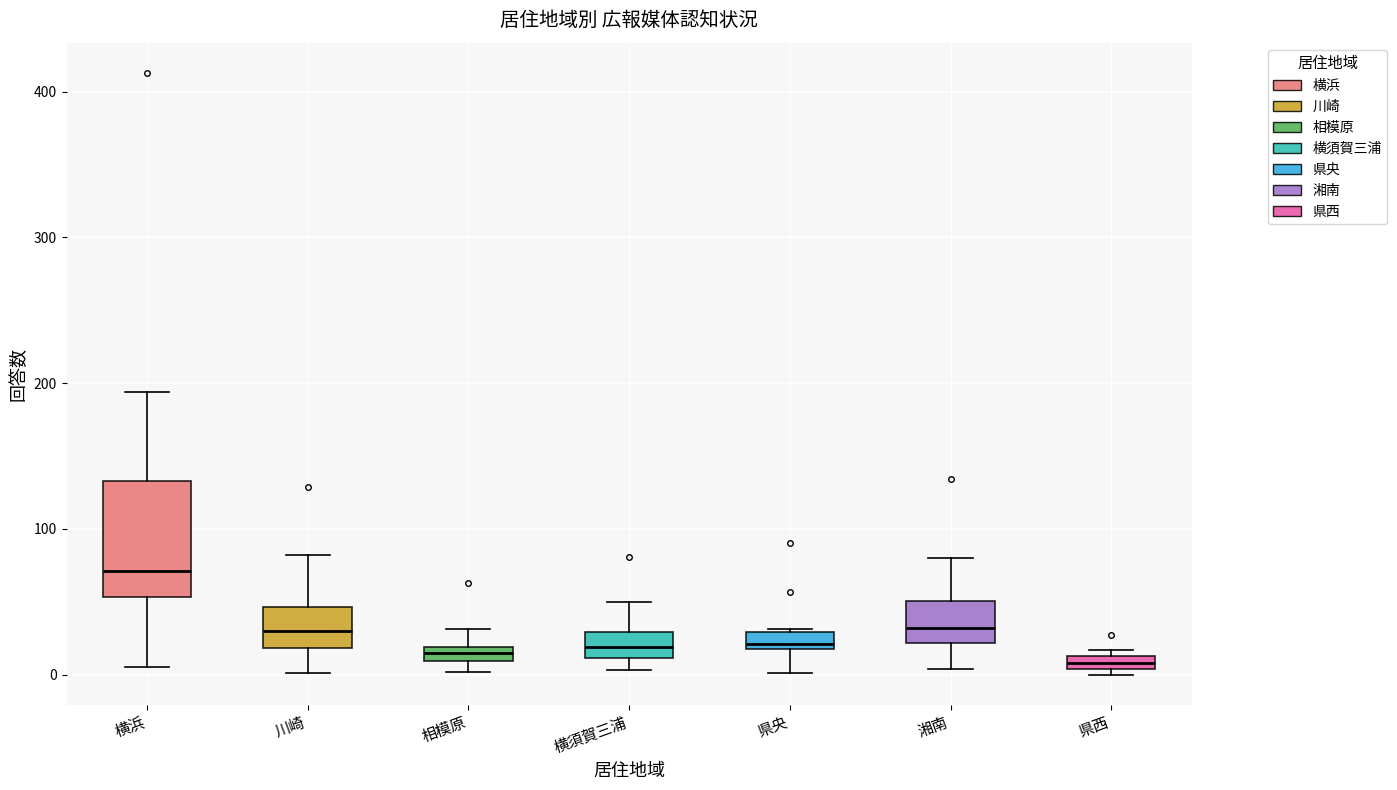

Which box has the highest median line?

横浜